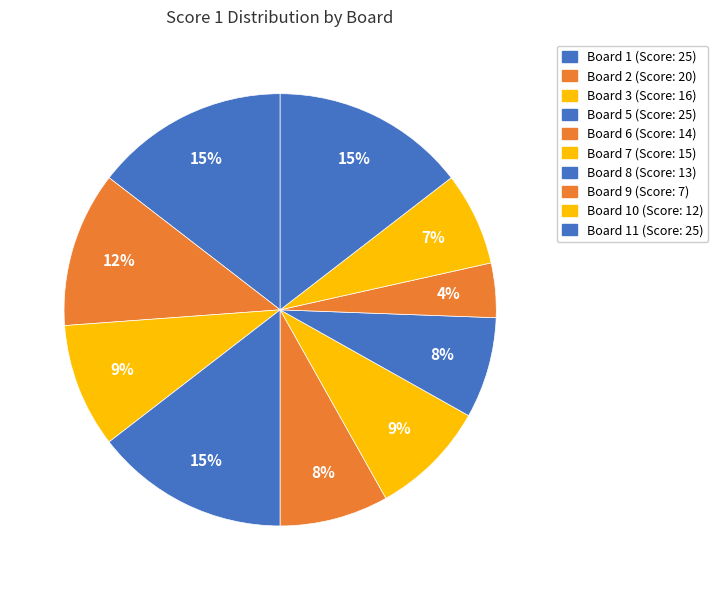

Count the number of slices in the pie.

10